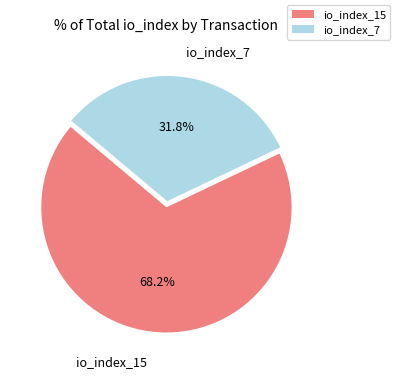

To the nearest percent, what portion does io_index_7 represent?

32%